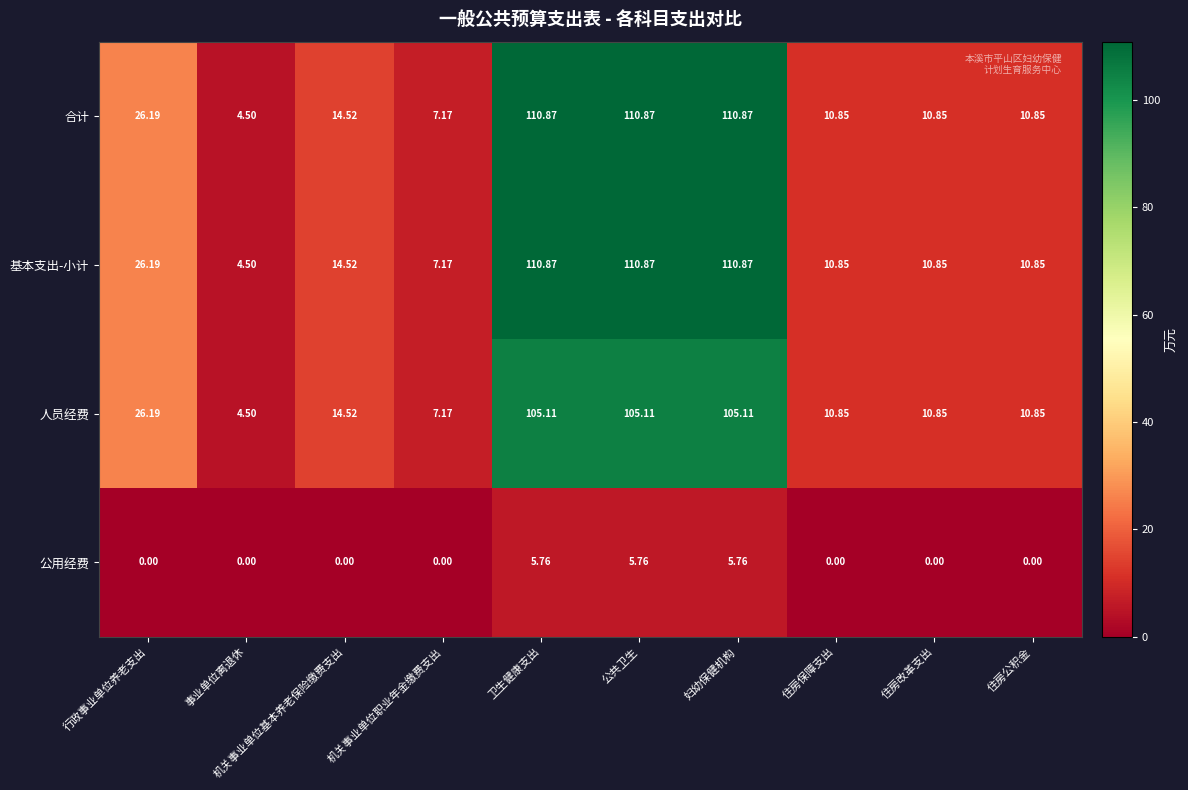

Which category has the lowest value in the 合计 series?

事业单位离退休